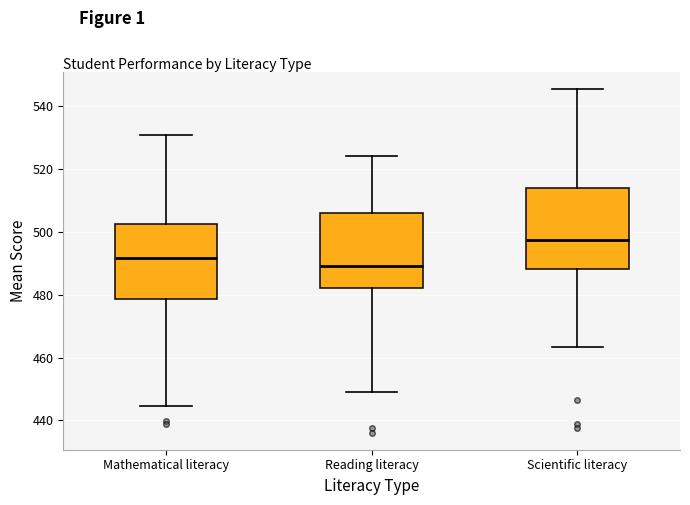

Reading left to right, read every box against the y-axis: the position of its median line, the range the box covers, and the ends of its whiskers. The values are not printed on the chart, so give them approximately, as read against the axis.

Mathematical literacy: median 492, box 478 to 502, whiskers 444 to 530
Reading literacy: median 490, box 482 to 506, whiskers 448 to 524
Scientific literacy: median 498, box 488 to 514, whiskers 464 to 546